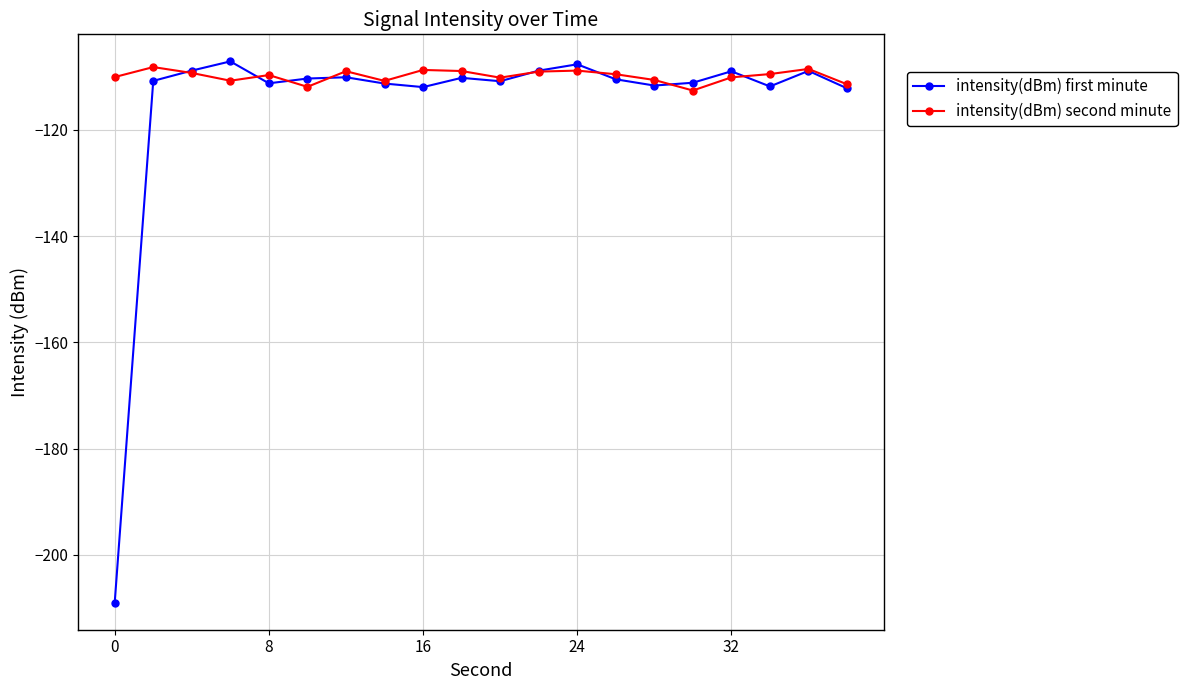

Which series has the largest total across all categories?

intensity(dBm) second minute